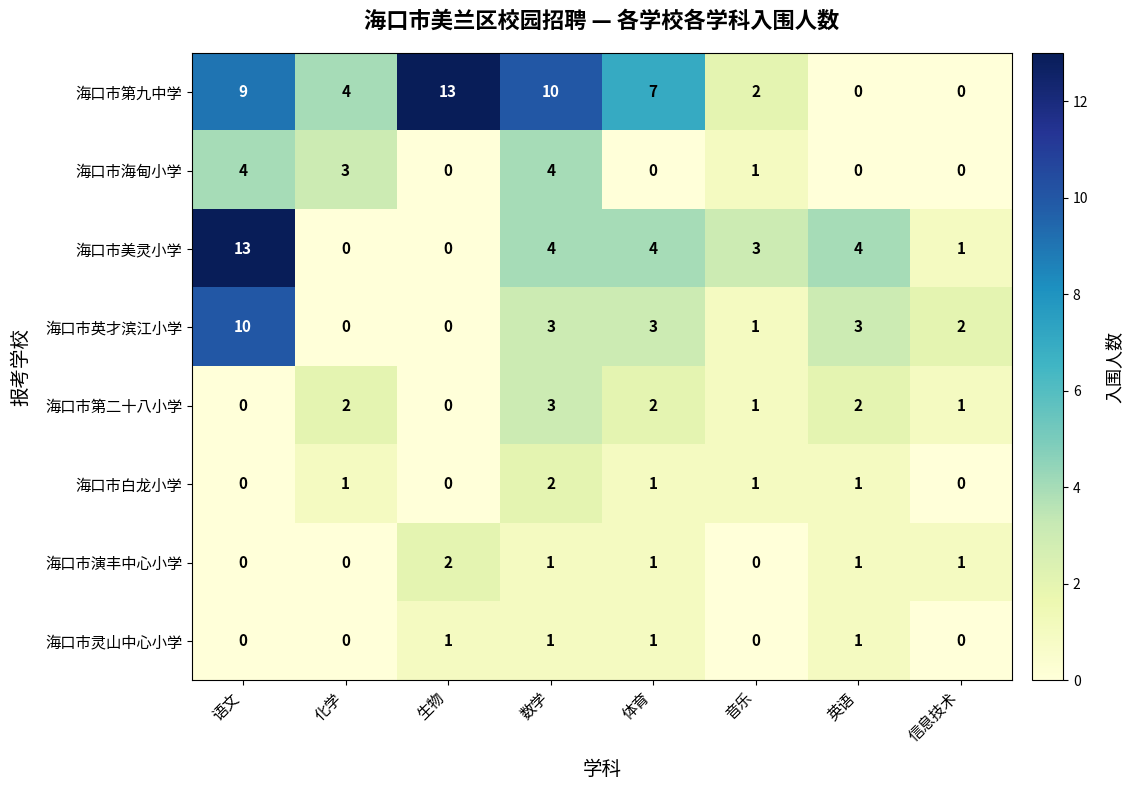

What is the total value across all series at 语文?

36